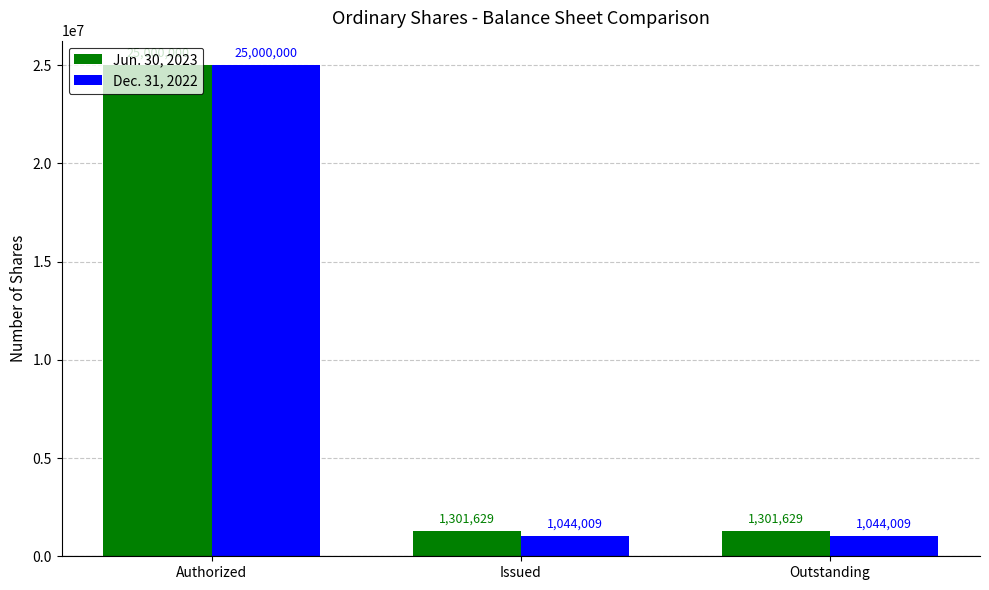

Reading left to right, transcribe all the data shown in this chart.

Jun. 30, 2023: Authorized=25000000	Issued=1301629	Outstanding=1301629
Dec. 31, 2022: Authorized=25000000	Issued=1044009	Outstanding=1044009